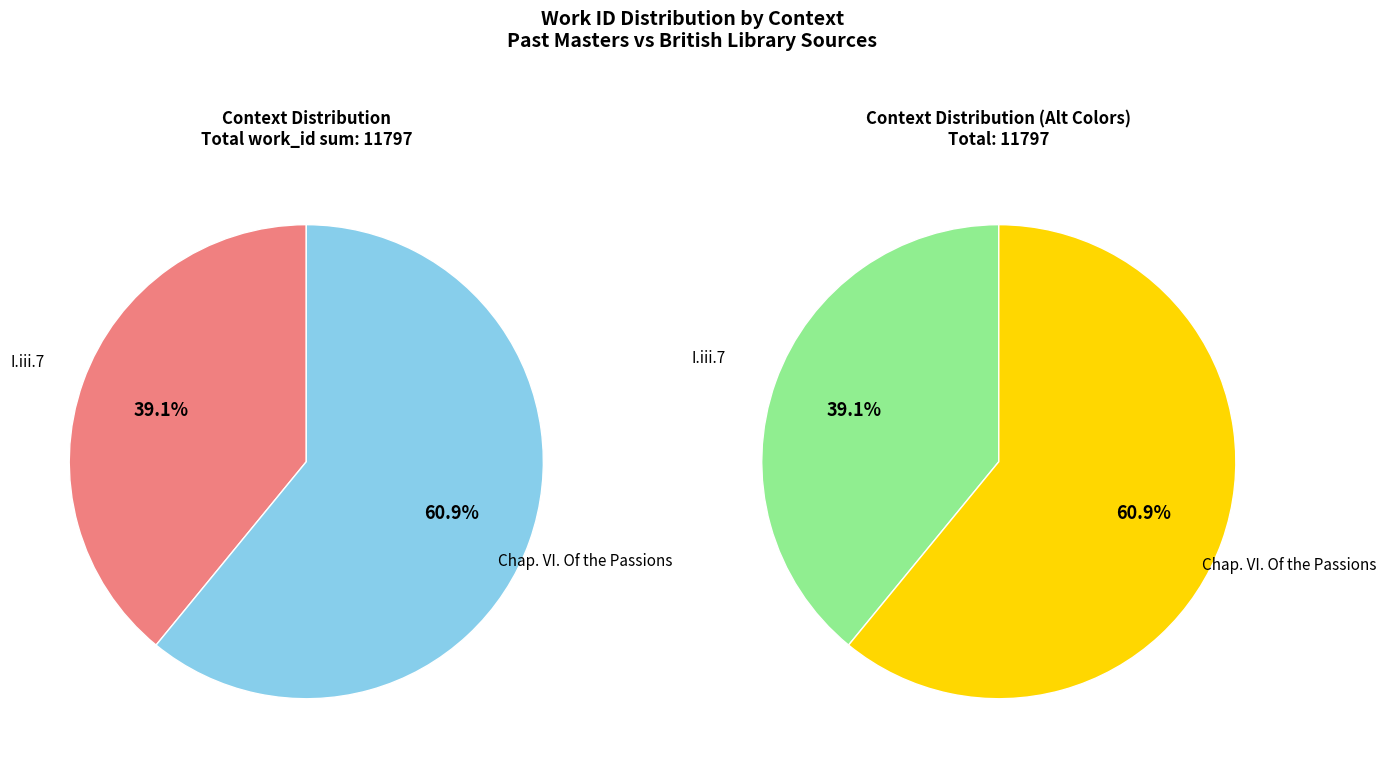

What percentage is the I.iii.7 slice, to the nearest percent?

39%